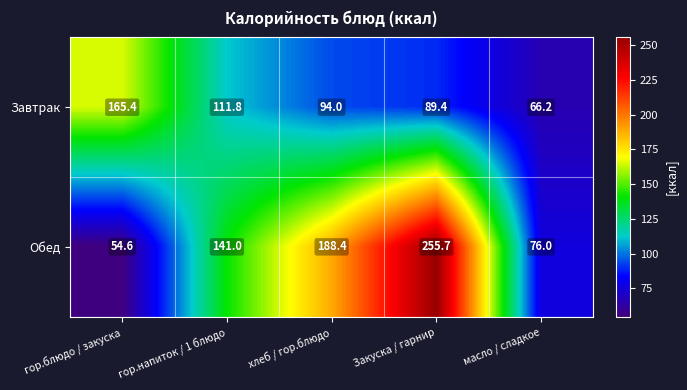

Reading right to left, list all the values displayed in this chart.

Завтрак: 66.2	89.4	94.0	111.8	165.4
Обед: 76.0	255.7	188.4	141.0	54.6